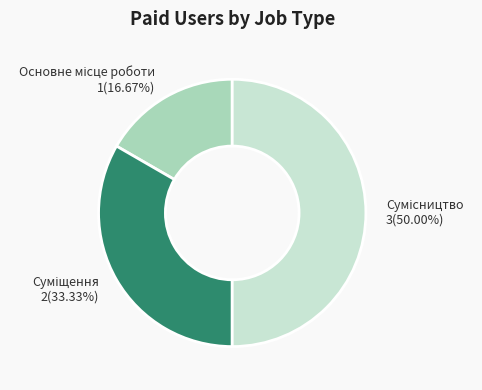

To the nearest percent, what is the combined percentage of Сумісництво and Суміщення?

83%